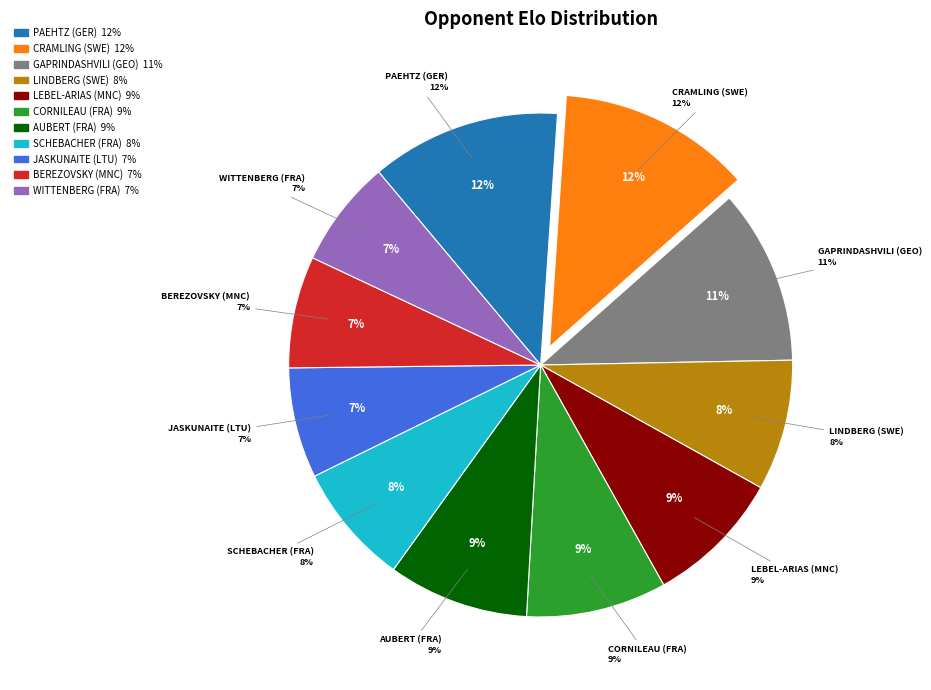

Combined, what portion of the pie is Cramling Pia (SWE) and Cornileau Juliette (FRA)?

21.4%